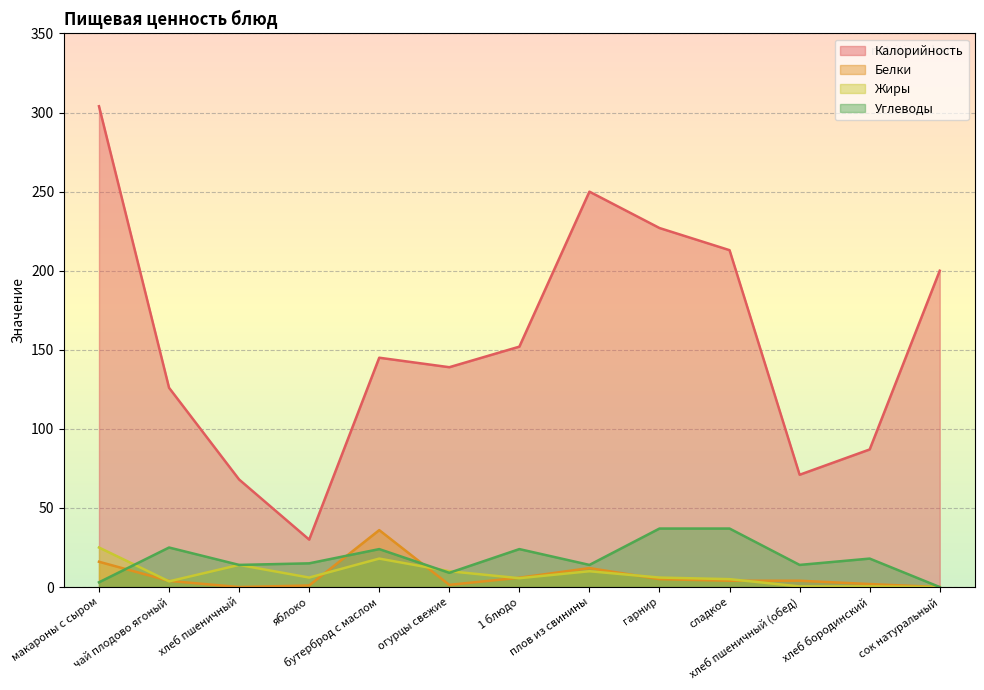

What is the difference between the maximum and minimum values in the Белки series?

36.0